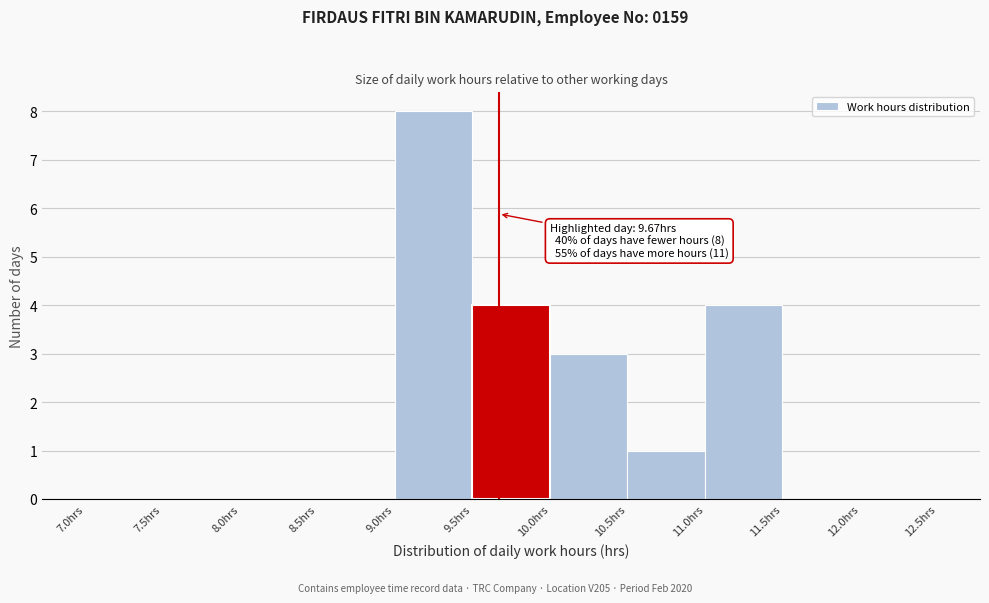

Which range on the x-axis has the tallest bar?

9.0 to 9.5